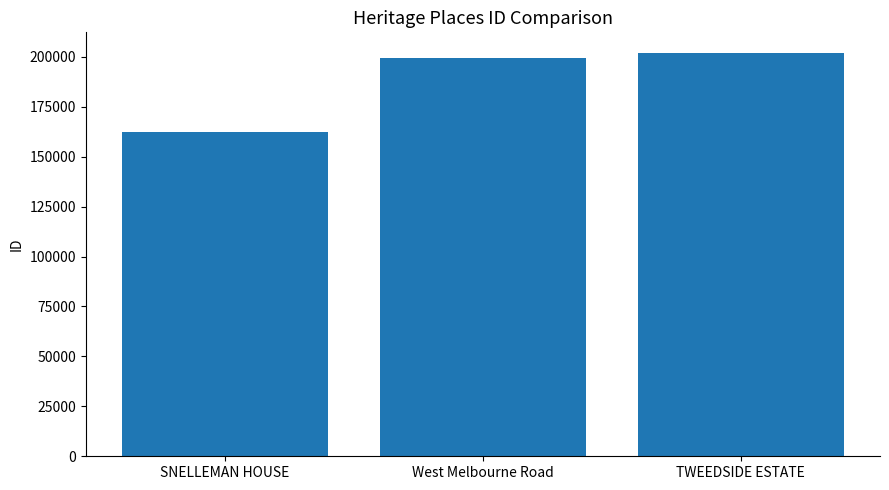

How many distinct data groups are displayed?

1